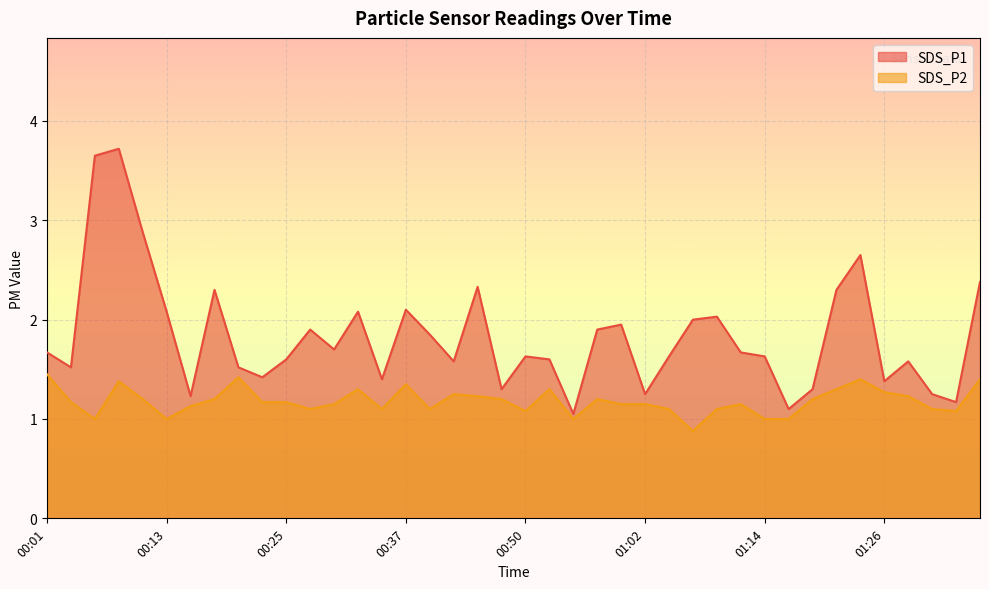

True or false: SDS_P1 and SDS_P2 cross at least once.

False